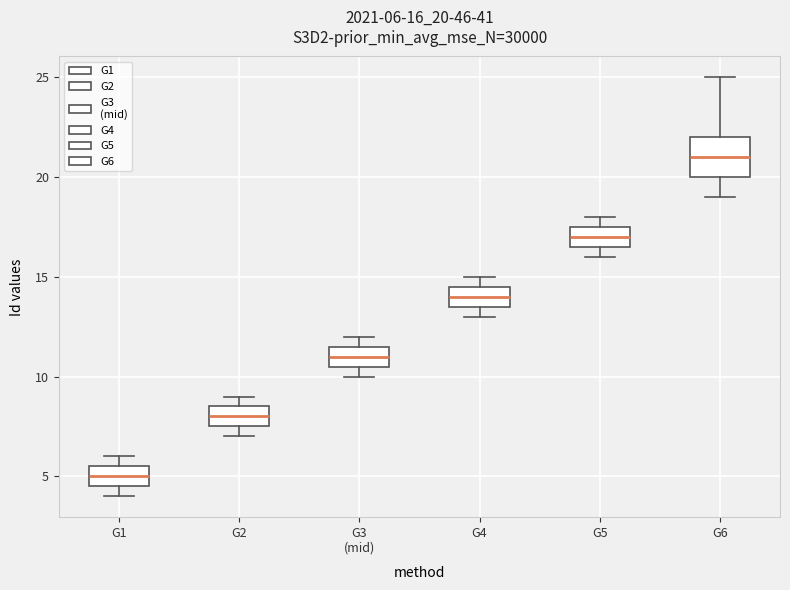

Comparing the boxes themselves (not the whiskers), which one is the tallest?

G6